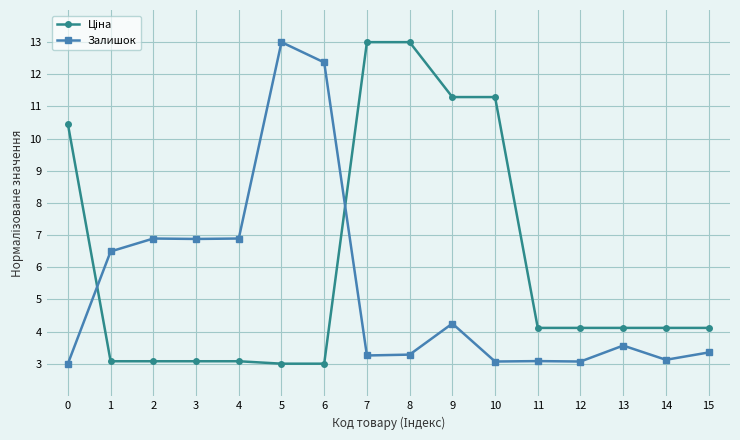

Does the chart have visible grid lines?

Yes